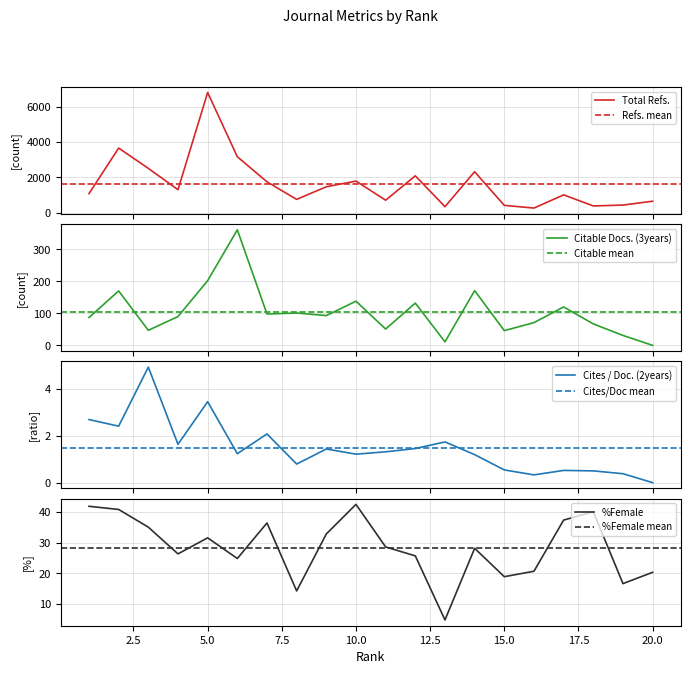

What is the value of the Citable Docs. (3years) point at the 8th from the left?

101.0